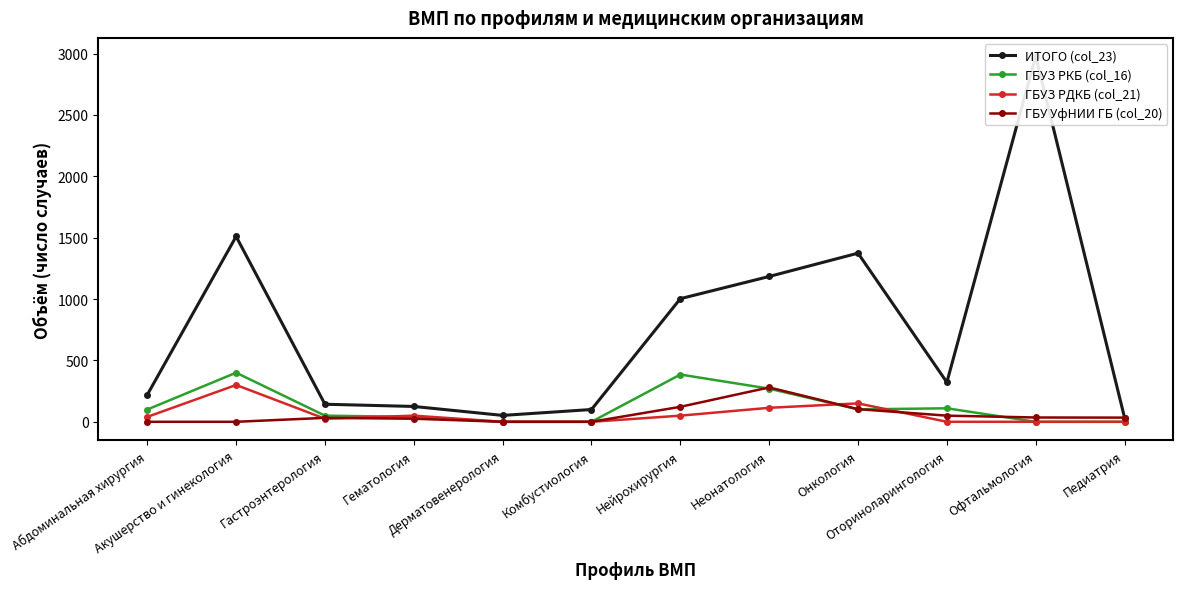

What is the difference between the maximum and second lowest values in the ГБУЗ РДКБ (col_21) series?

300